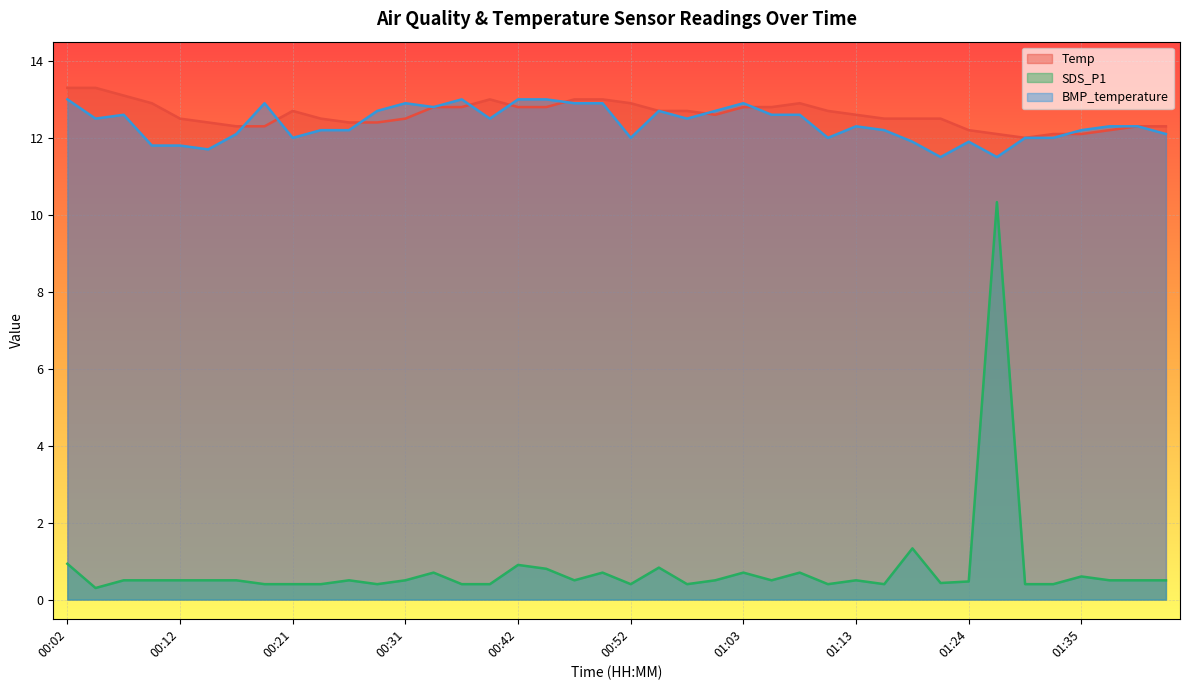

At which category does Temp reach its first local peak?

00:21